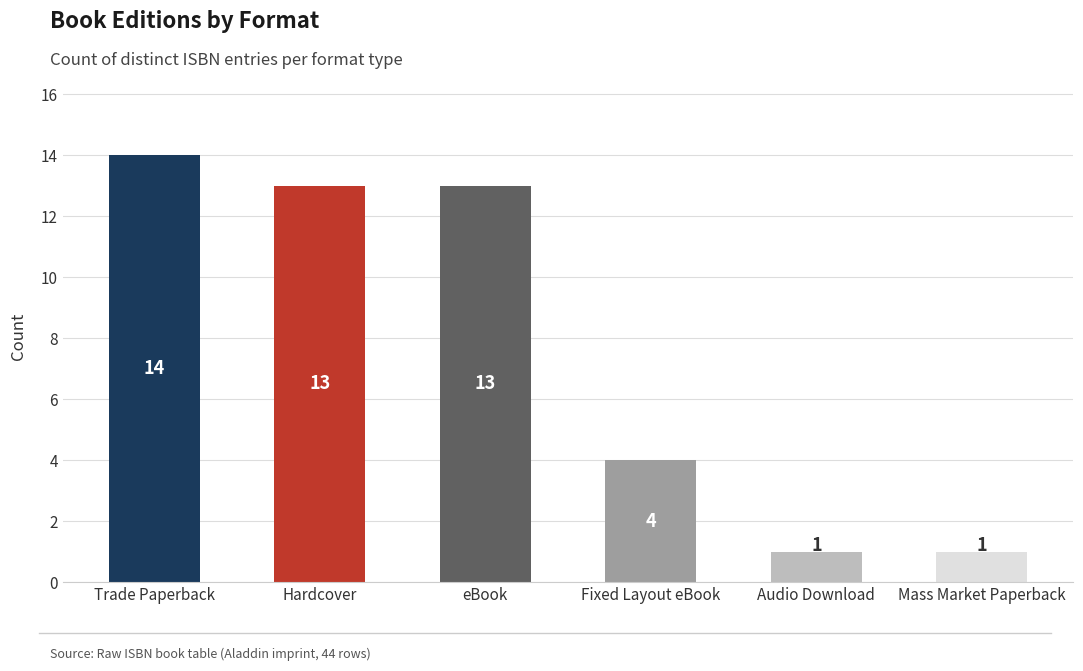

Reading left to right, transcribe all the data shown in this chart.

14	13	13	4	1	1